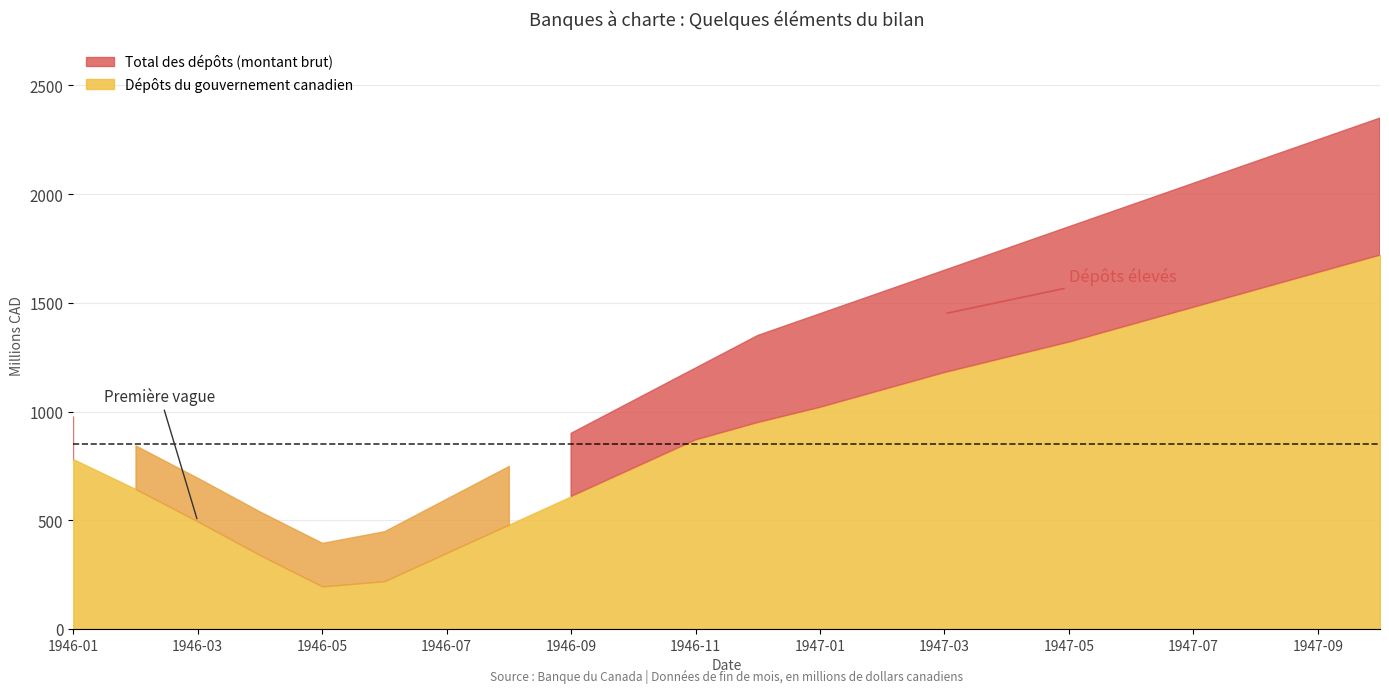

What is the sum of all Total des dépôts (montant brut) values?

20346